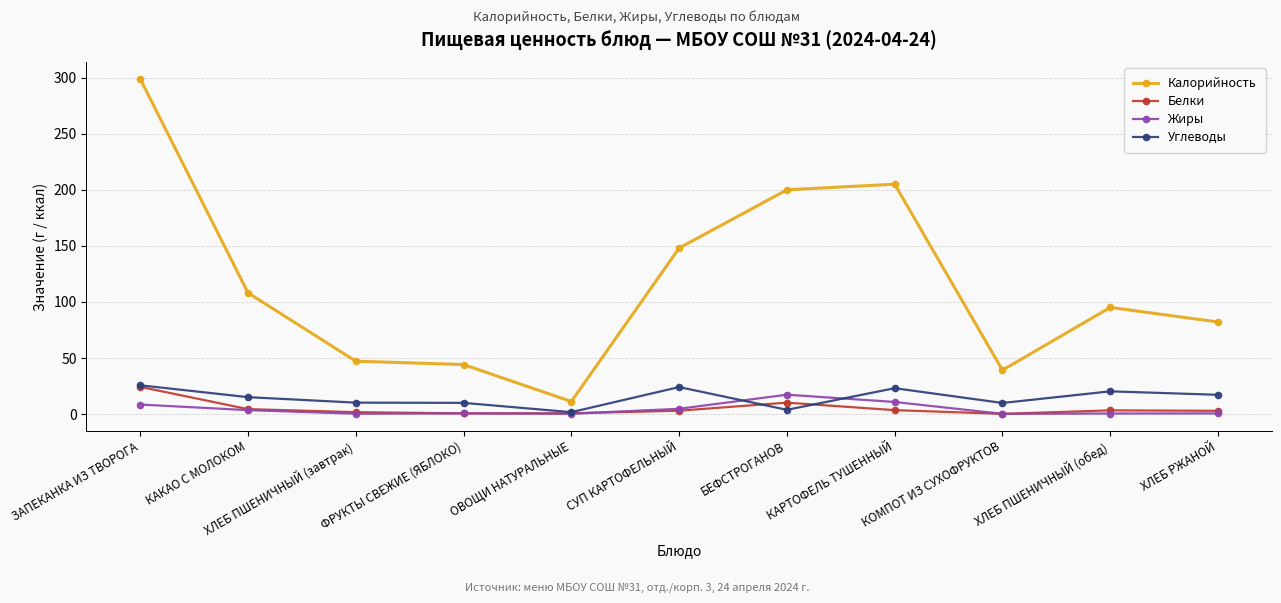

The Калорийность series shows 200.0 at БЕФСТРОГАНОВ. True or false?

True